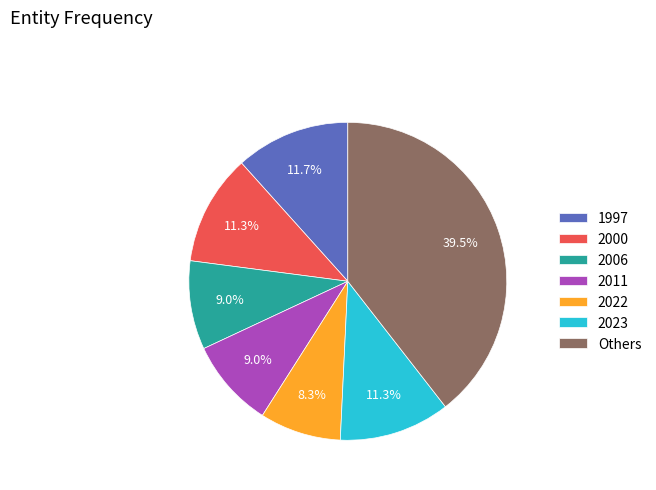

How many segments does this pie chart have?

7